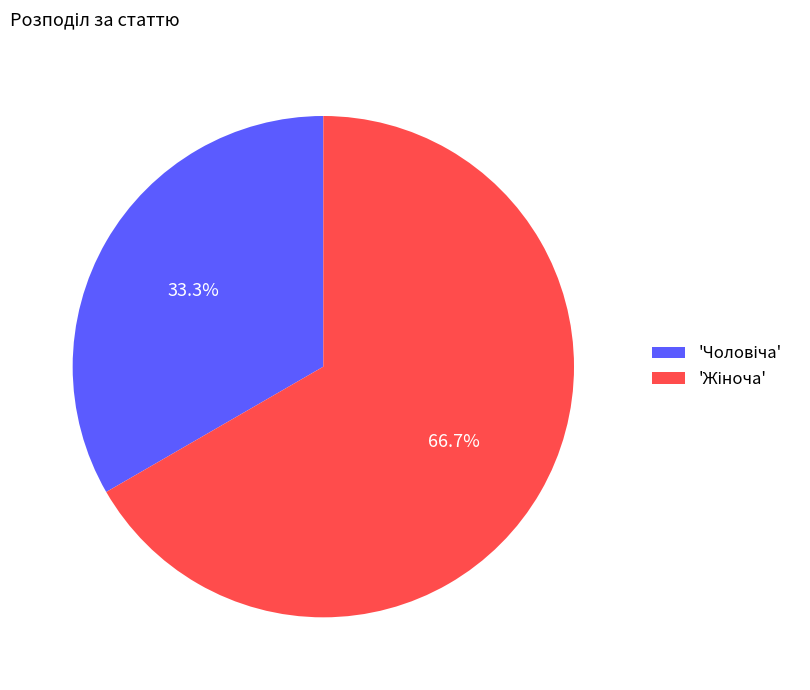

Does any single category account for the majority?

Yes